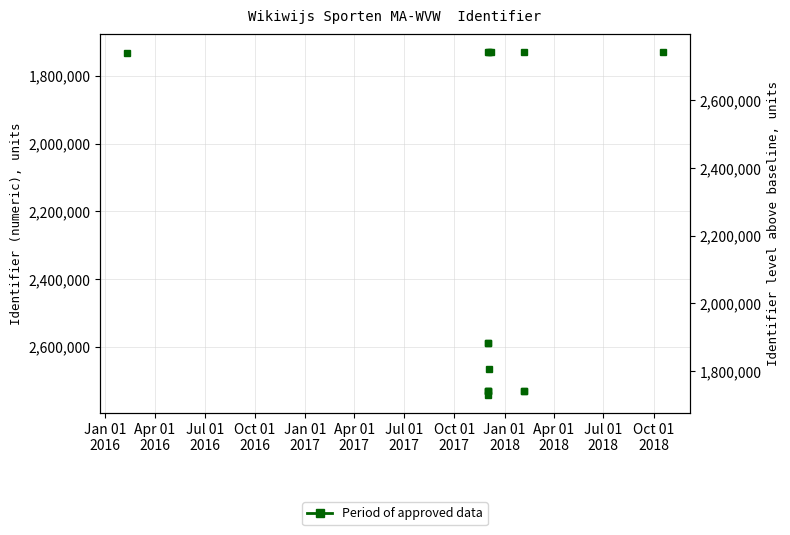

What is the label of the 12th point from the left?

Oct 01
2018